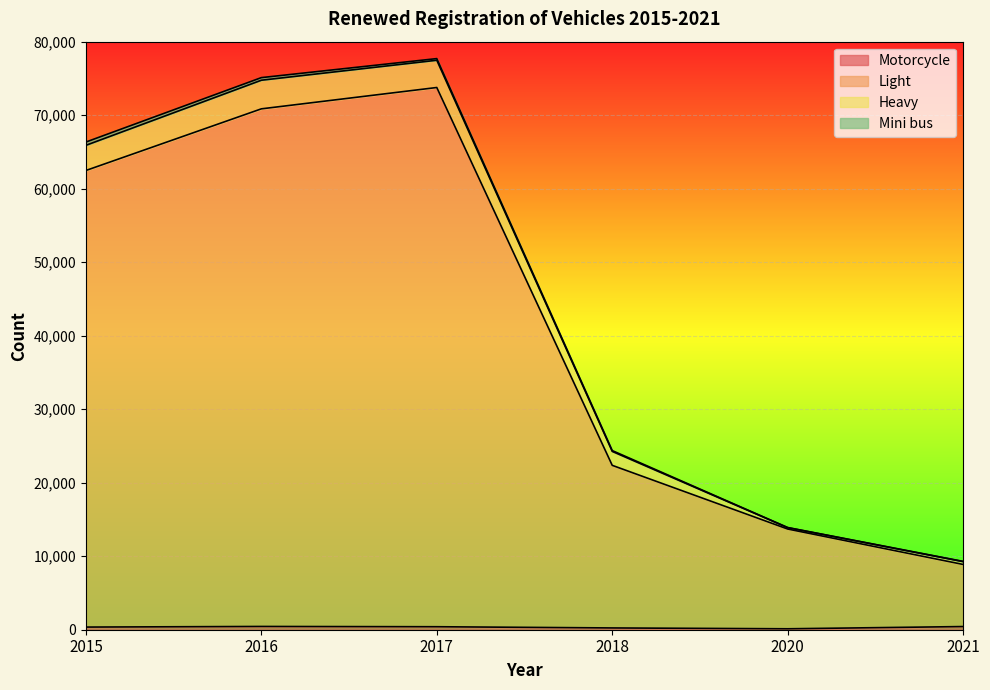

Rank the categories by Motorcycle value from lowest to highest.

2020, 2018, 2015, 2017, 2021, 2016